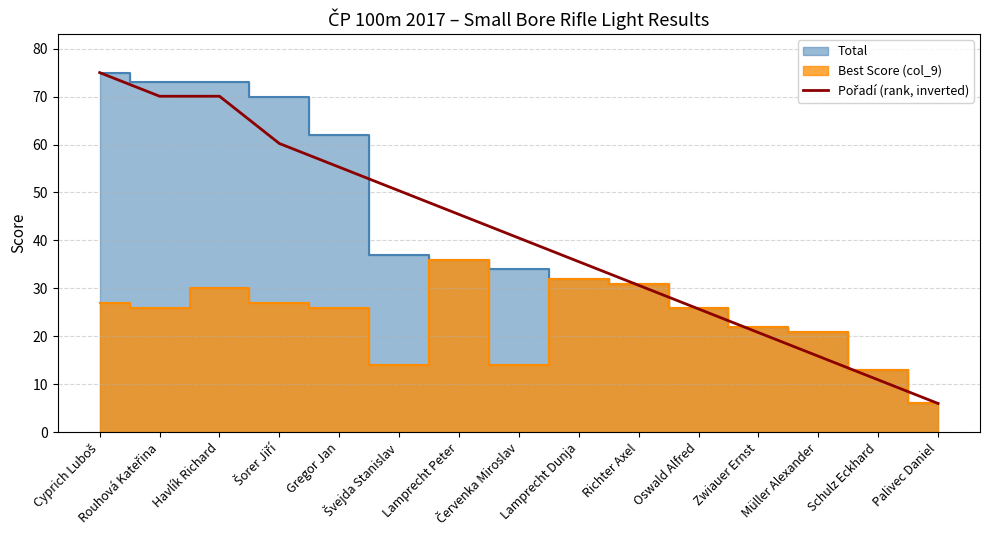

Read the value at Cyprich Luboš.

75.0